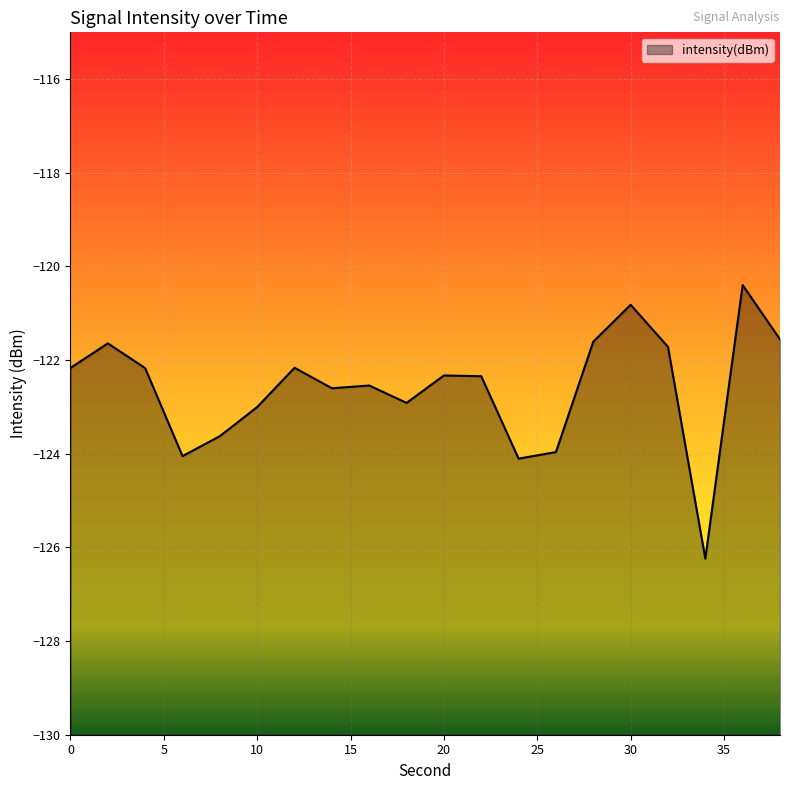

What is the difference between the second highest and minimum values?

5.4